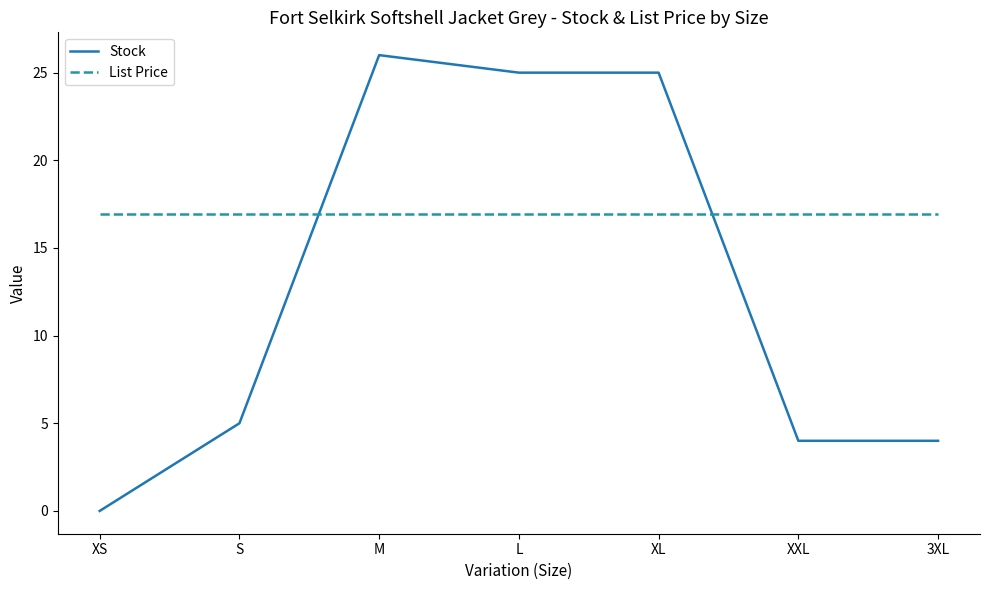

List the series in order of their peak value, highest first.

Stock, List Price